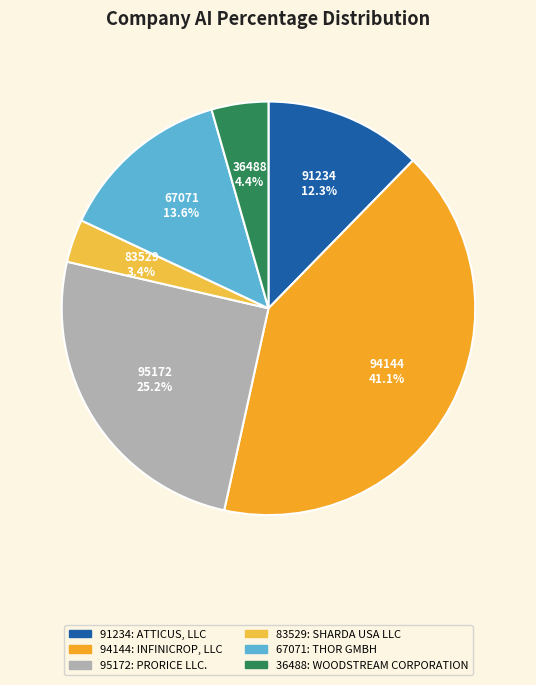

To the nearest percent, what is the average slice percentage?

17%